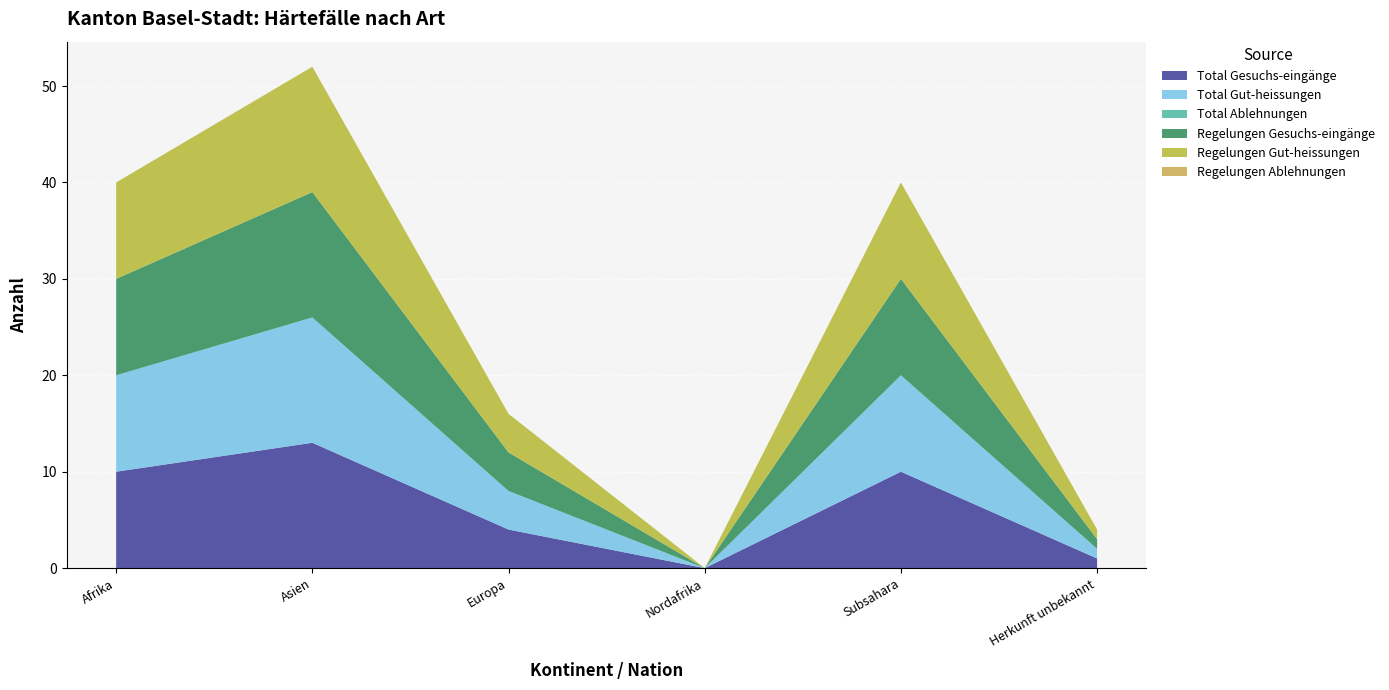

Reading left to right, list all the values displayed in this chart.

Total Gesuchs-eingänge: Afrika=10	Asien=13	Europa=4	Nordafrika=0	Subsahara=10	Herkunft unbekannt=1
Total Gut-heissungen: Afrika=10	Asien=13	Europa=4	Nordafrika=0	Subsahara=10	Herkunft unbekannt=1
Total Ablehnungen: Afrika=0	Asien=0	Europa=0	Nordafrika=0	Subsahara=0	Herkunft unbekannt=0
Regelungen Gesuchs-eingänge: Afrika=10	Asien=13	Europa=4	Nordafrika=0	Subsahara=10	Herkunft unbekannt=1
Regelungen Gut-heissungen: Afrika=10	Asien=13	Europa=4	Nordafrika=0	Subsahara=10	Herkunft unbekannt=1
Regelungen Ablehnungen: Afrika=0	Asien=0	Europa=0	Nordafrika=0	Subsahara=0	Herkunft unbekannt=0